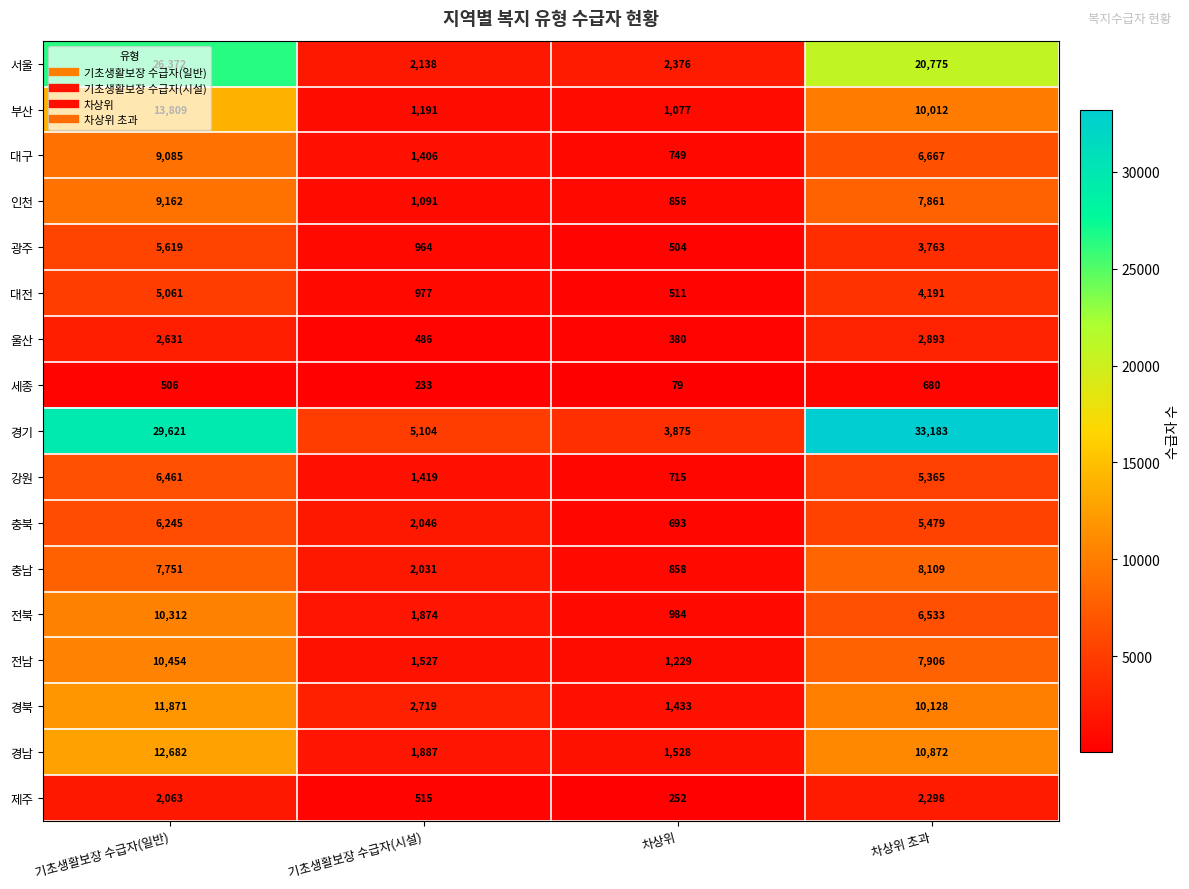

What is the sum of all 전남 values?

21116